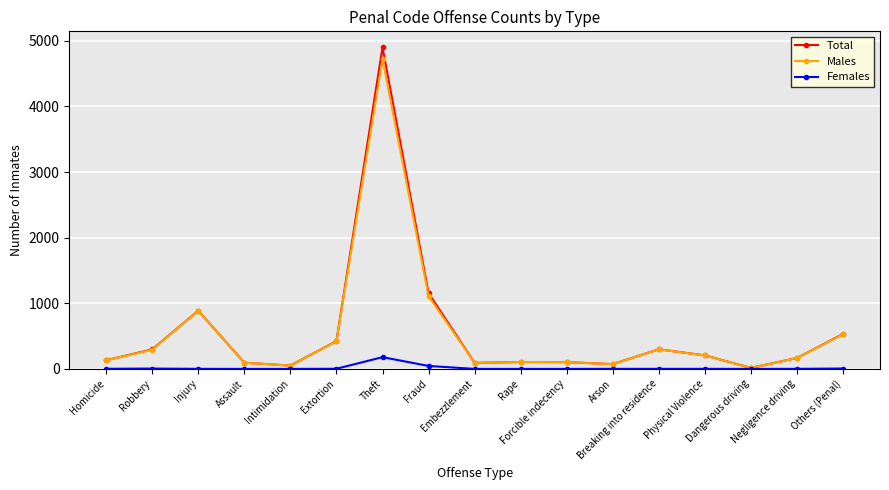

Which series has the largest range (max minus min)?

Total